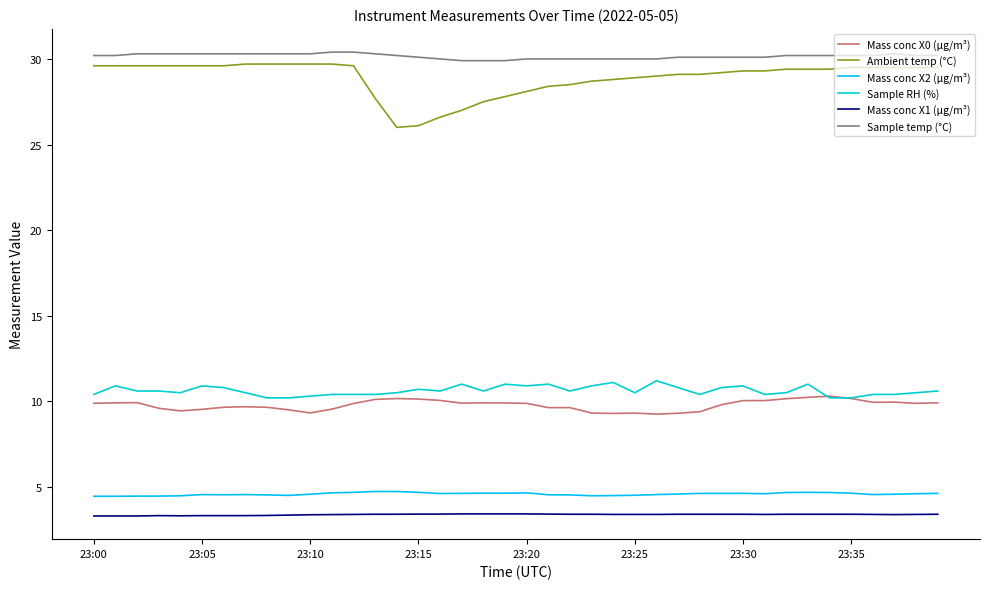

How many lines are shown in the chart?

6